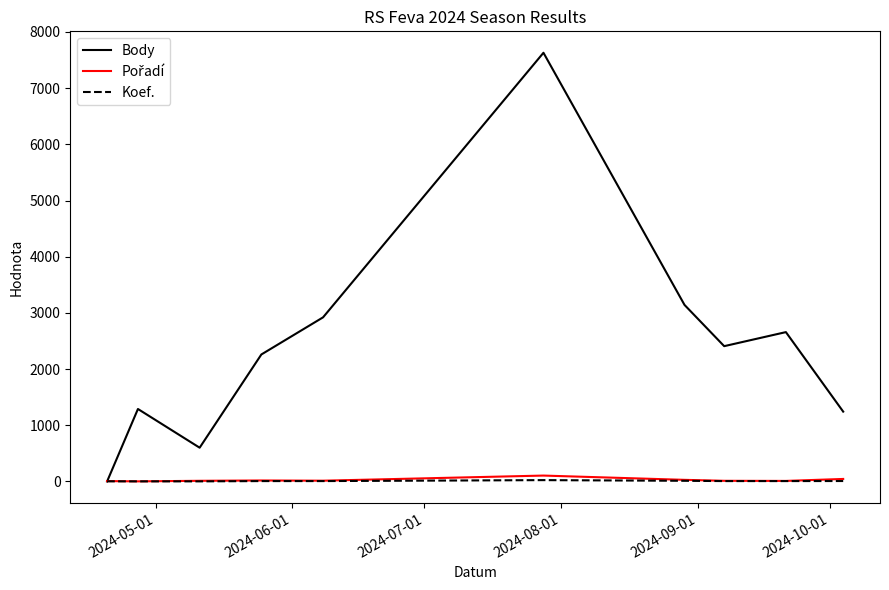

Which series has the largest total across all categories?

Body